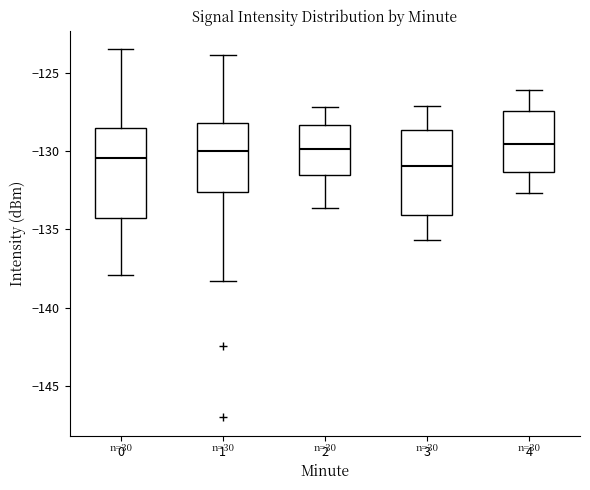

Where is the upper edge of the box at x = 2 on the y-axis? The values are not printed on the chart, so give them approximately, as read against the axis.

-128.5